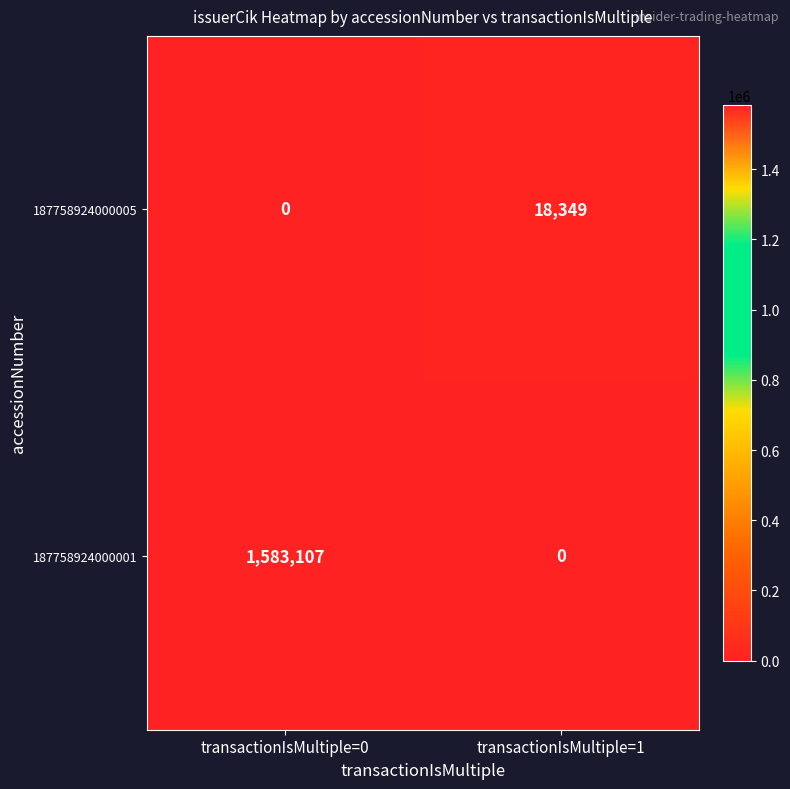

True or false: 187758924000001 has a value of 1583107 at transactionIsMultiple=0.

True